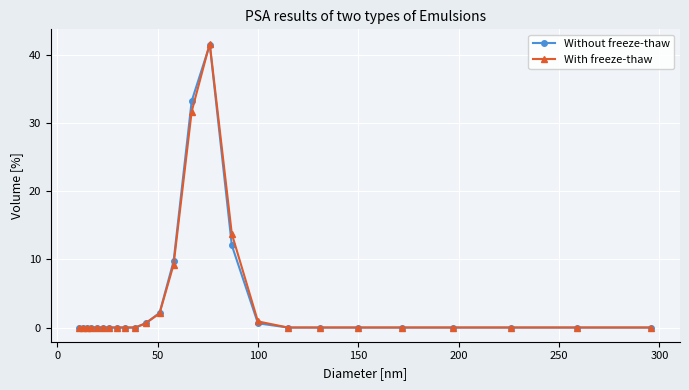

What is the maximum value shown in the chart?

41.7